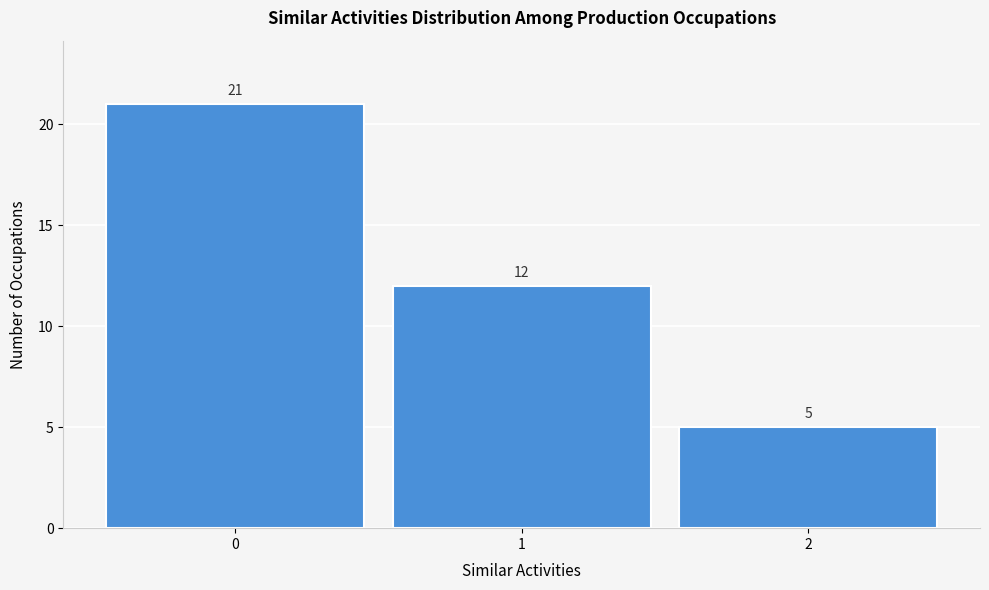

Reading right to left, what are all the values shown in this chart?

5	12	21